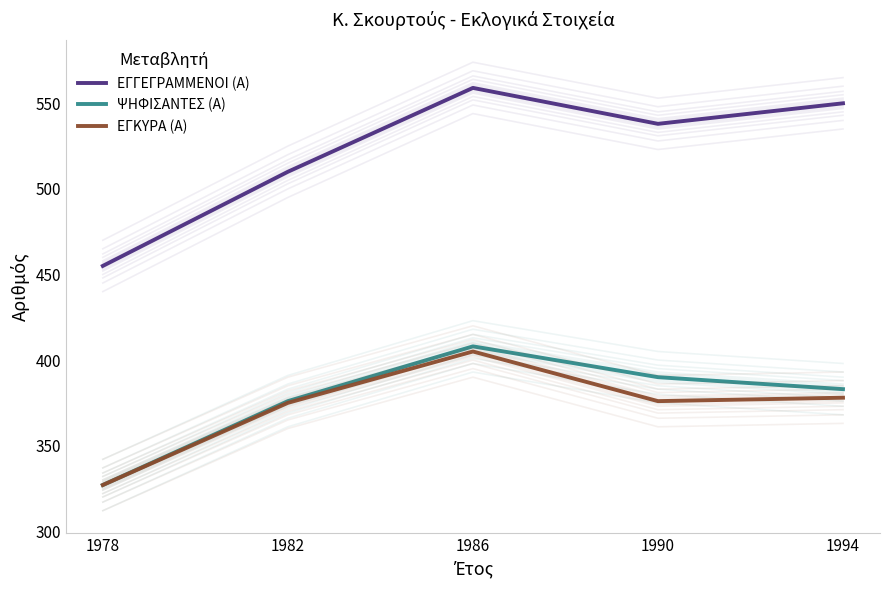

What is the smallest value displayed?

327